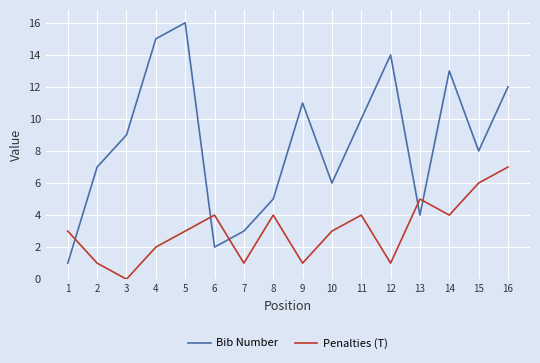

What is the difference between the maximum and minimum values in the Bib Number series?

15